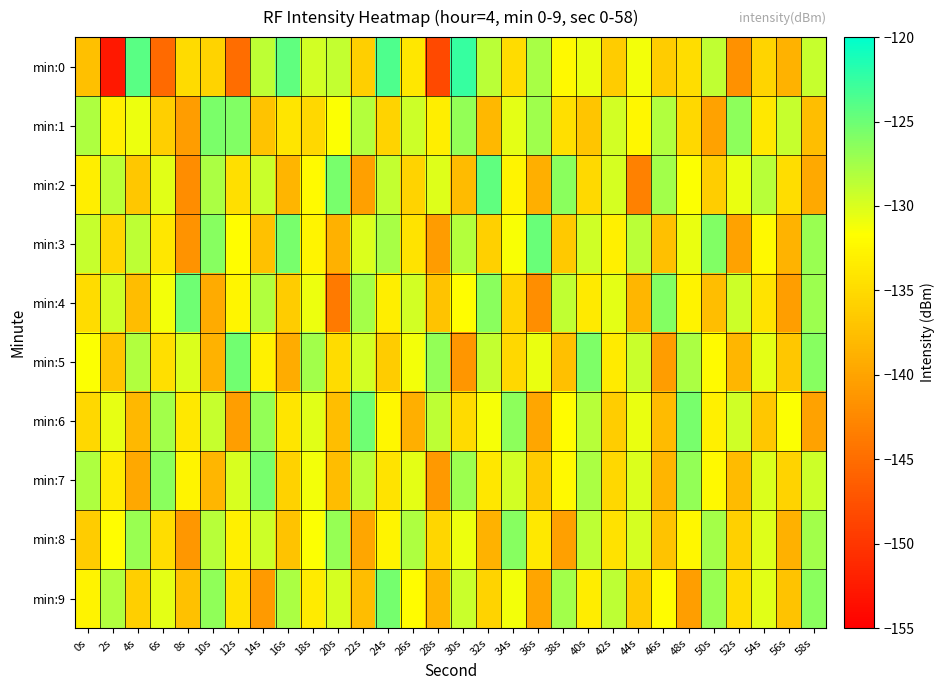

What is the minimum value shown in the chart?

-152.7